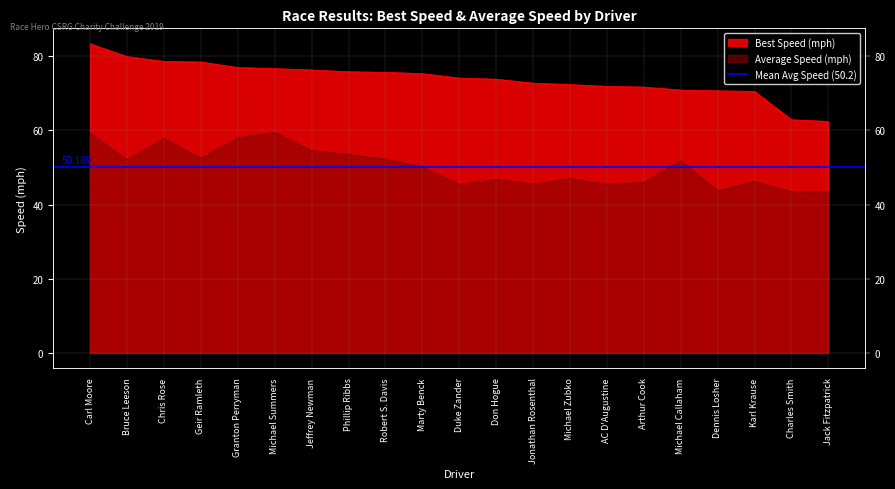

True or false: Best Lap time has more than 2 interior local peaks.

False